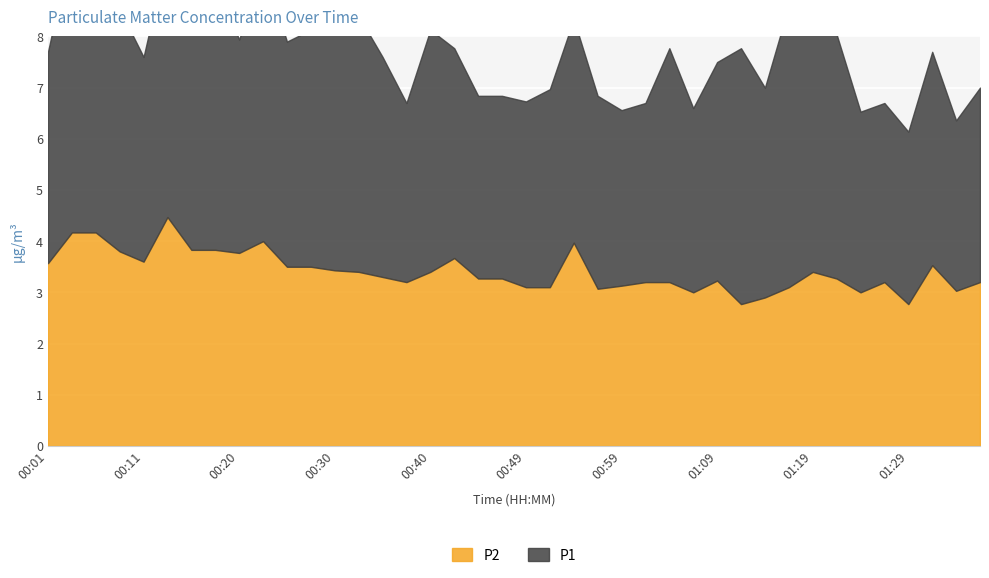

List the series in order of their overall mean, lowest first.

P2, P1